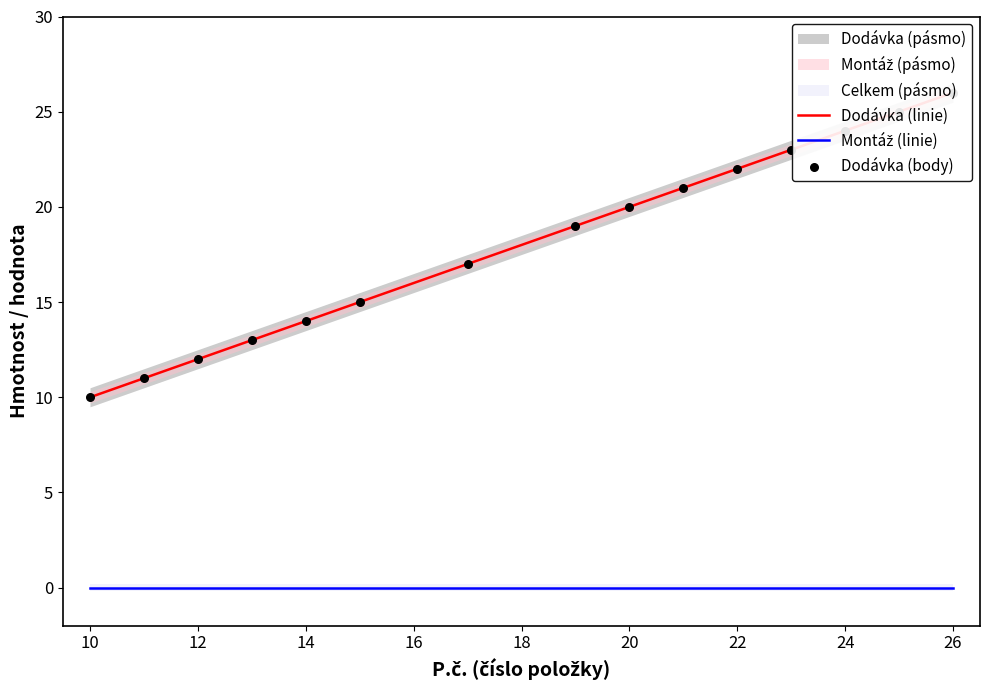

Is the value of Dodávka (linie) at 16 greater than the value of Montáž (linie) at 20?

Yes